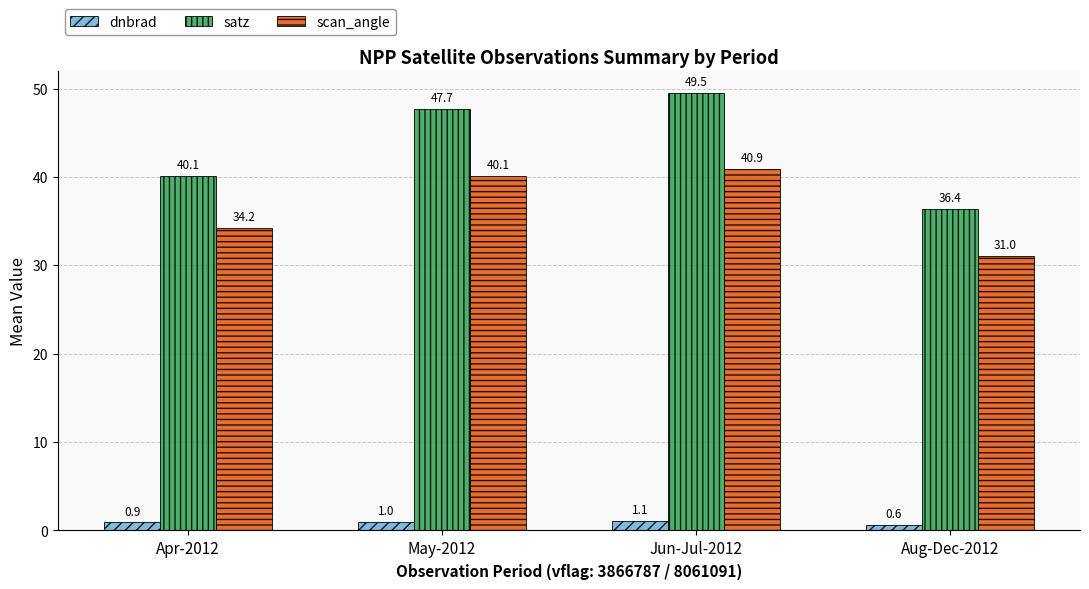

Which category has the lowest value across all series?

Aug-Dec-2012